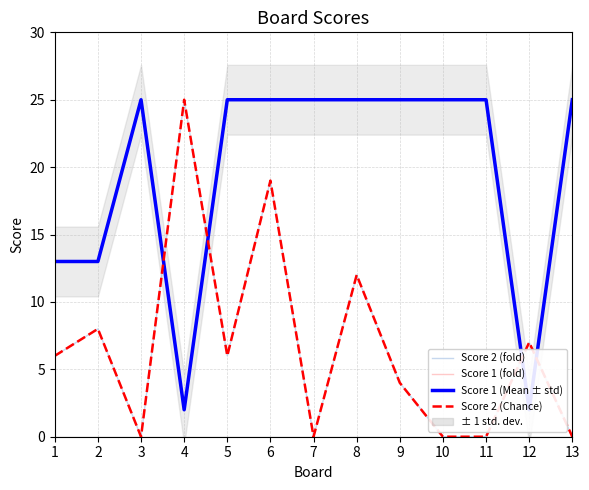

List the labels in order of Score 2 (fold) value, largest first.

4, 6, 8, 2, 12, 1, 5, 9, 3, 7, 10, 11, 13